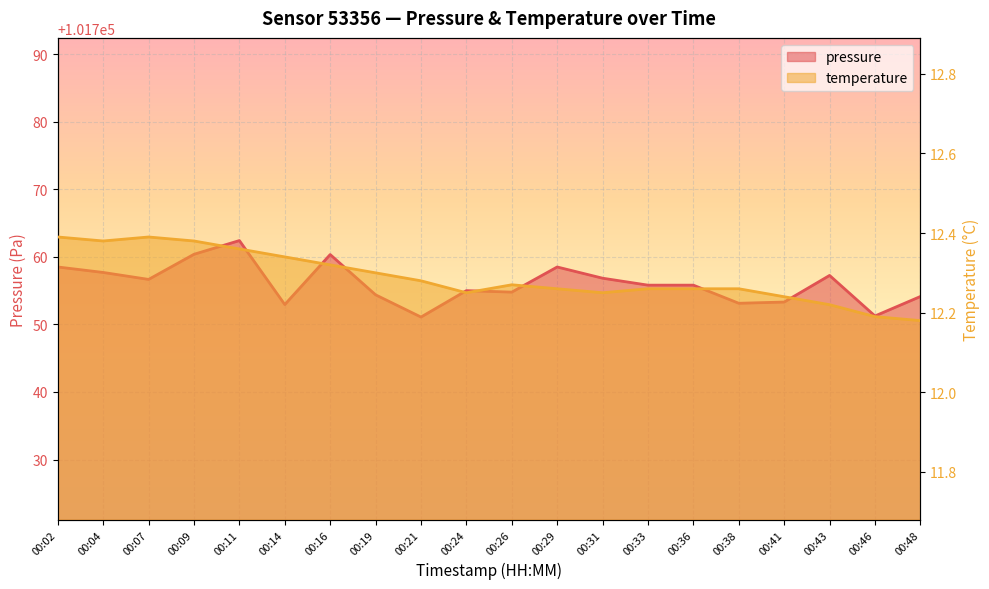

Count the number of categories in the chart.

20